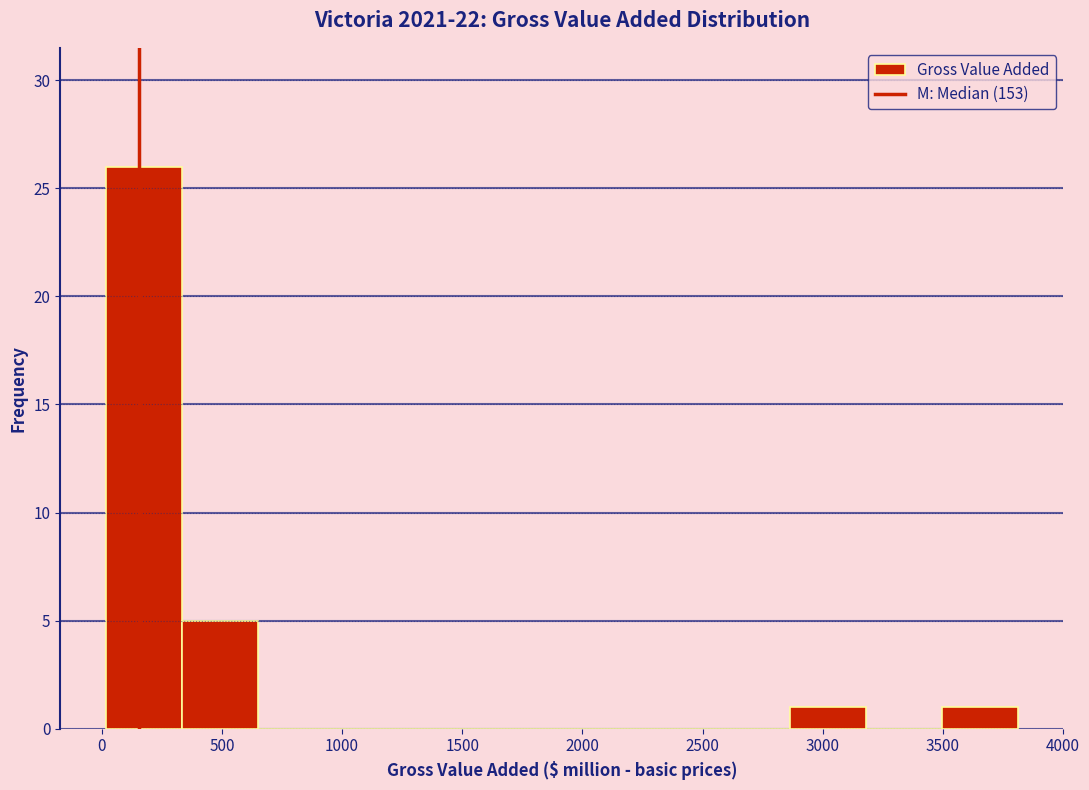

What is the height of the bar covering 0 to 350 on the x-axis? Neither the bar edges nor the heights are printed on the chart, so give them approximately, as read against the axes.

26